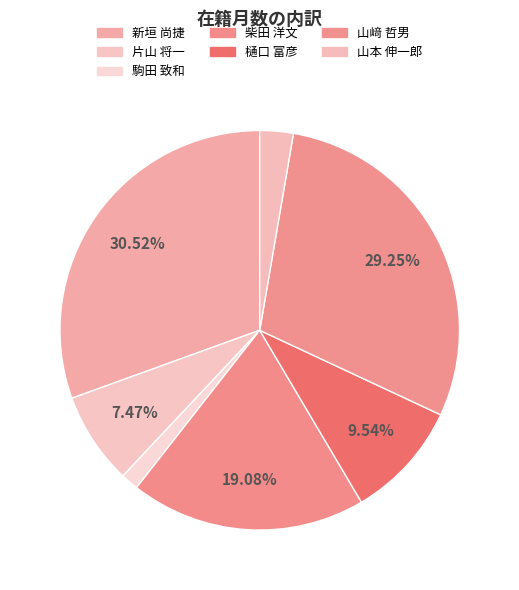

What is the ratio of the value at 柴田 洋文 to the value at 樋口 富彦?

2.0